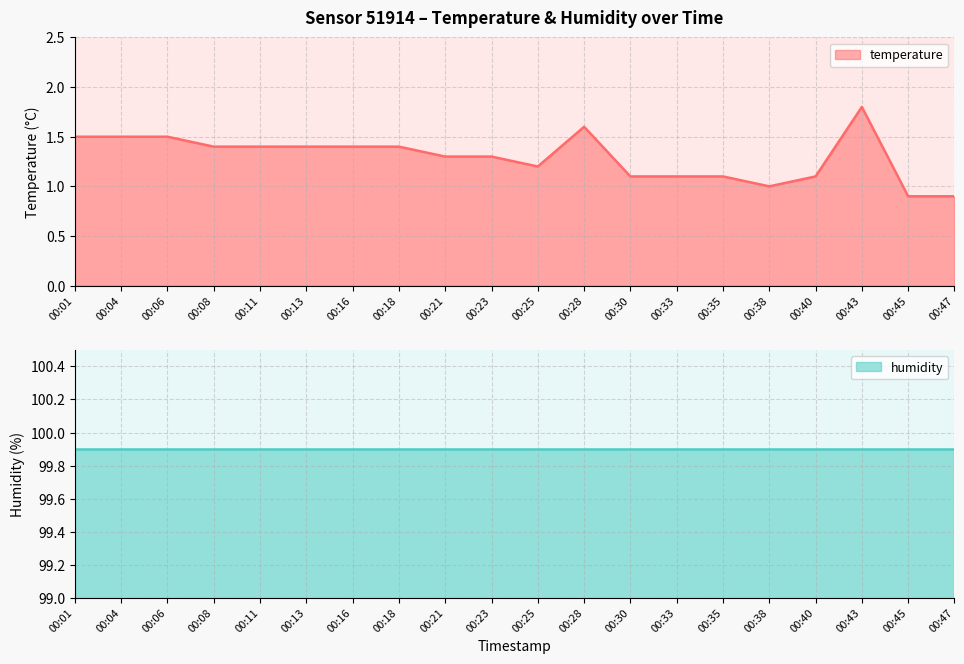

Which category has the lowest value across all series?

00:45